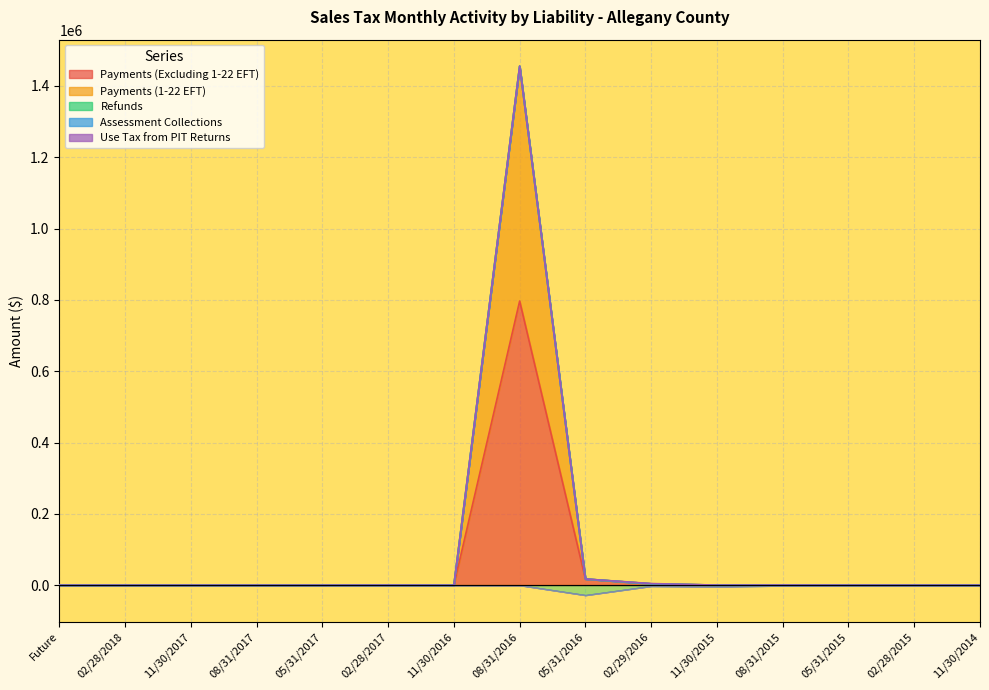

Reading left to right, extract all data points from this chart.

Payments (Excluding 1-22 EFT): 0.0	0.0	0.0	0.0	0.0	173.5	0.0	796833.3	17135.9	3839.0	203.2	338.8	83.3	25.1	19.1
Payments (1-22 EFT): 0.0	0.0	0.0	0.0	0.0	0.0	0.0	658790.0	200.3	0.0	0.0	0.0	0.0	0.0	0.0
Refunds: 0.0	0.0	0.0	0.0	0.0	-1.0	0.0	-41.4	-27906.7	-2393.7	-3679.3	-1321.9	-28.6	-248.5	-0.3
Assessment Collections: 0.0	0.0	0.0	0.0	0.0	-0.1	0.0	0.0	0.0	0.0	0.0	0.0	0.0	0.0	0.0
Use Tax from PIT Returns: 0.0	0.0	0.0	0.0	0.0	0.0	0.0	0.0	0.0	722.4	0.0	0.0	0.0	0.1	0.0